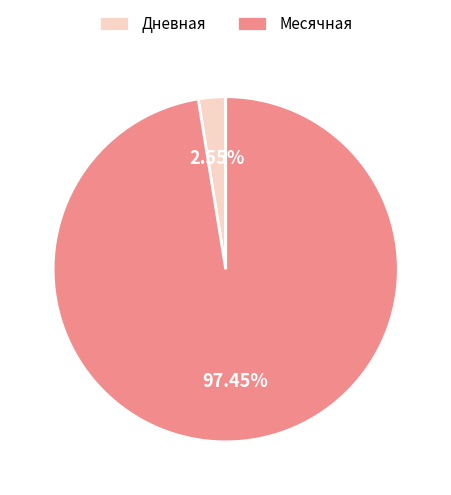

Does Месячная represent more than half of the total?

Yes